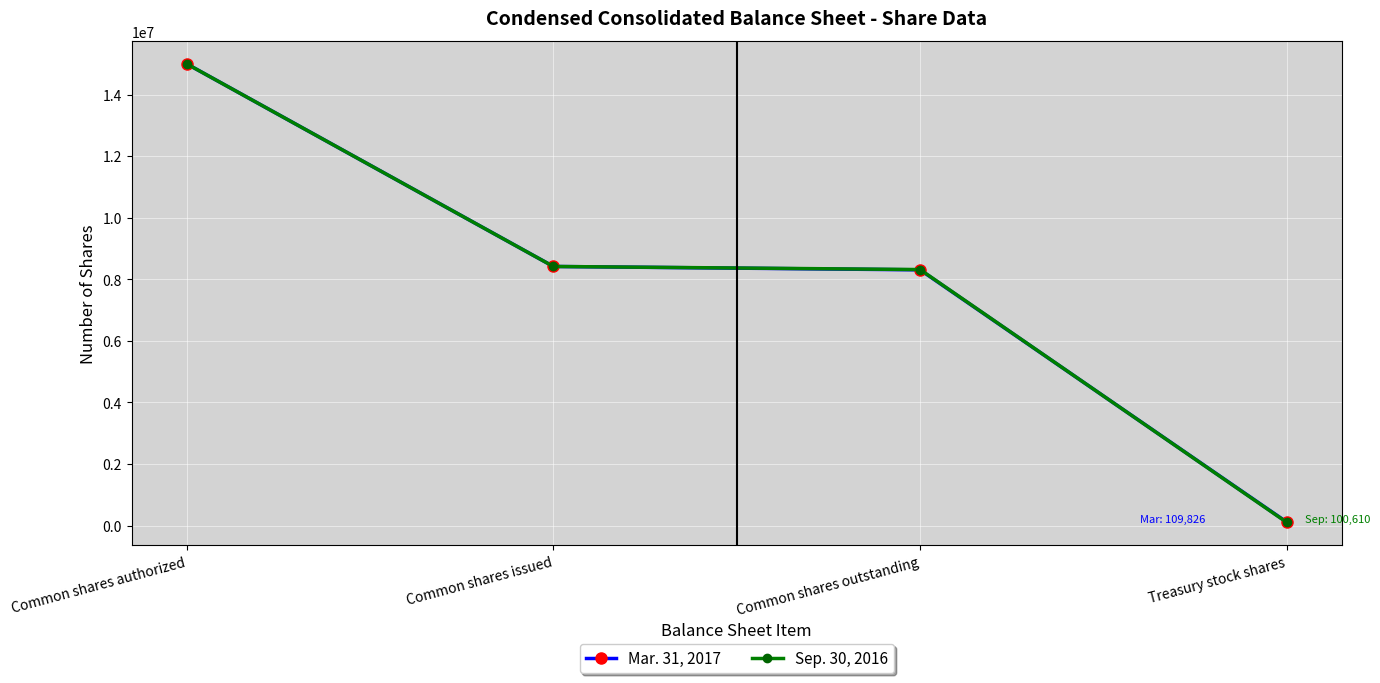

At which label does Sep. 30, 2016 reach its peak?

Common shares authorized